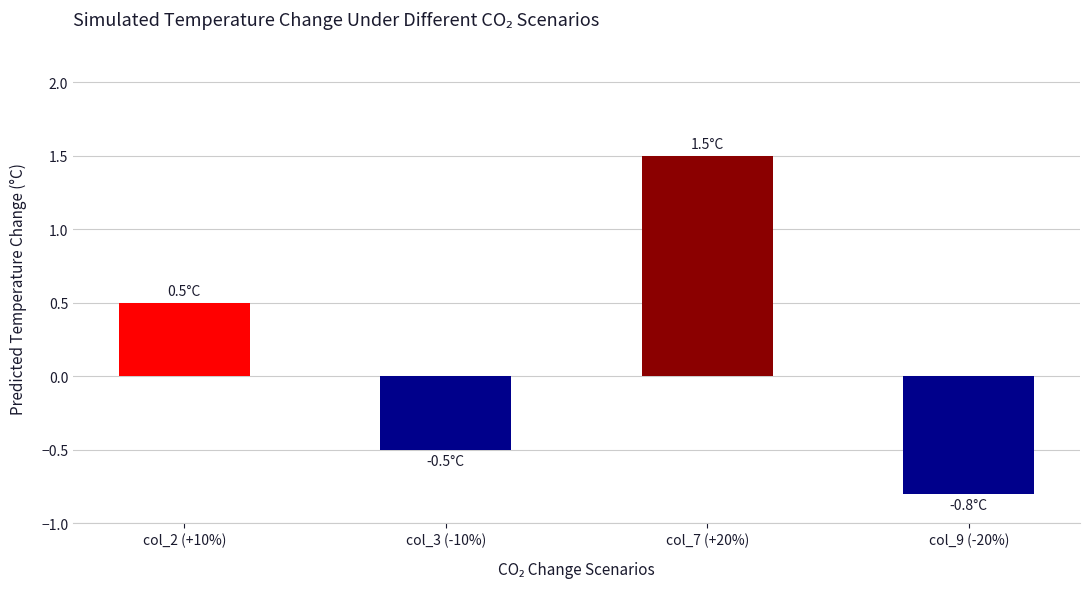

List the labels in order of value, largest first.

col_7 (+20%), col_2 (+10%), col_3 (-10%), col_9 (-20%)